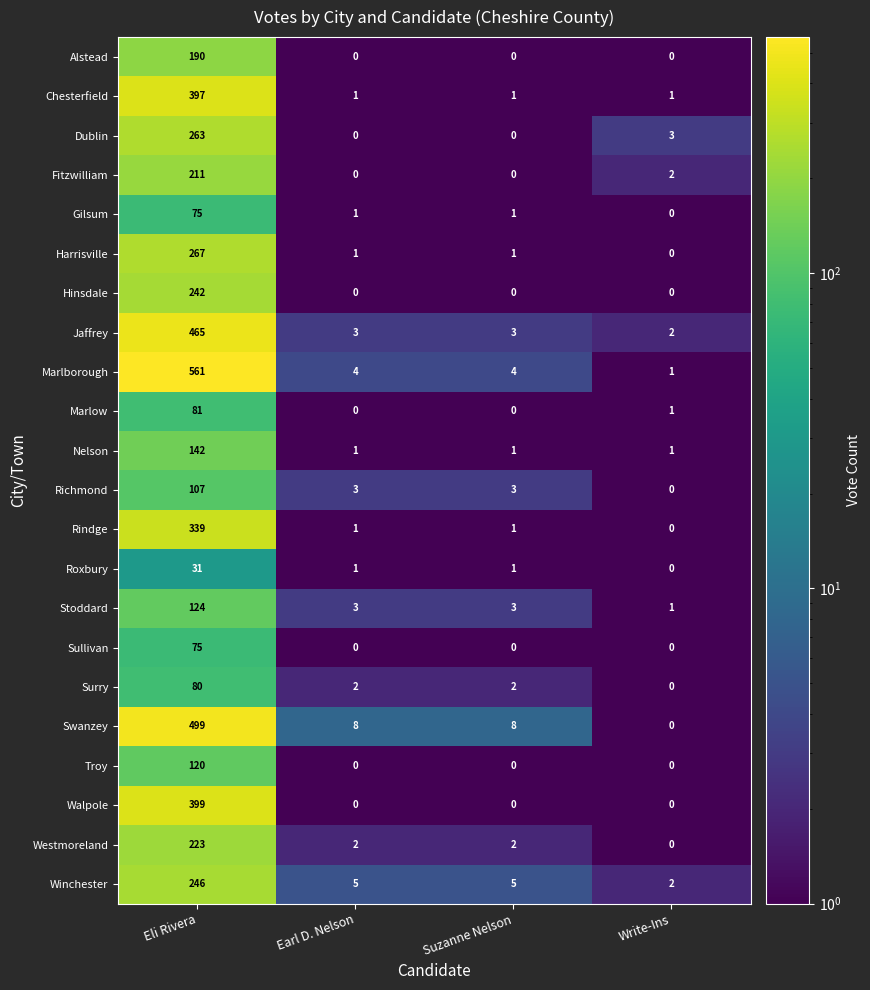

At how many categories does at least one series exceed 408?

1